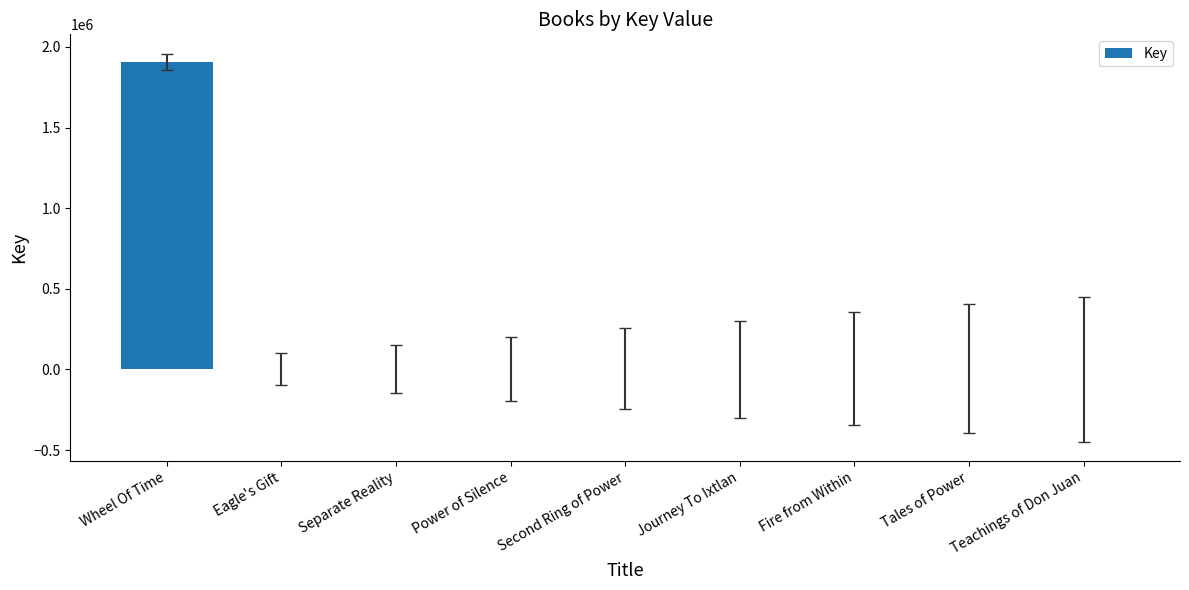

How many distinct data groups are displayed?

1